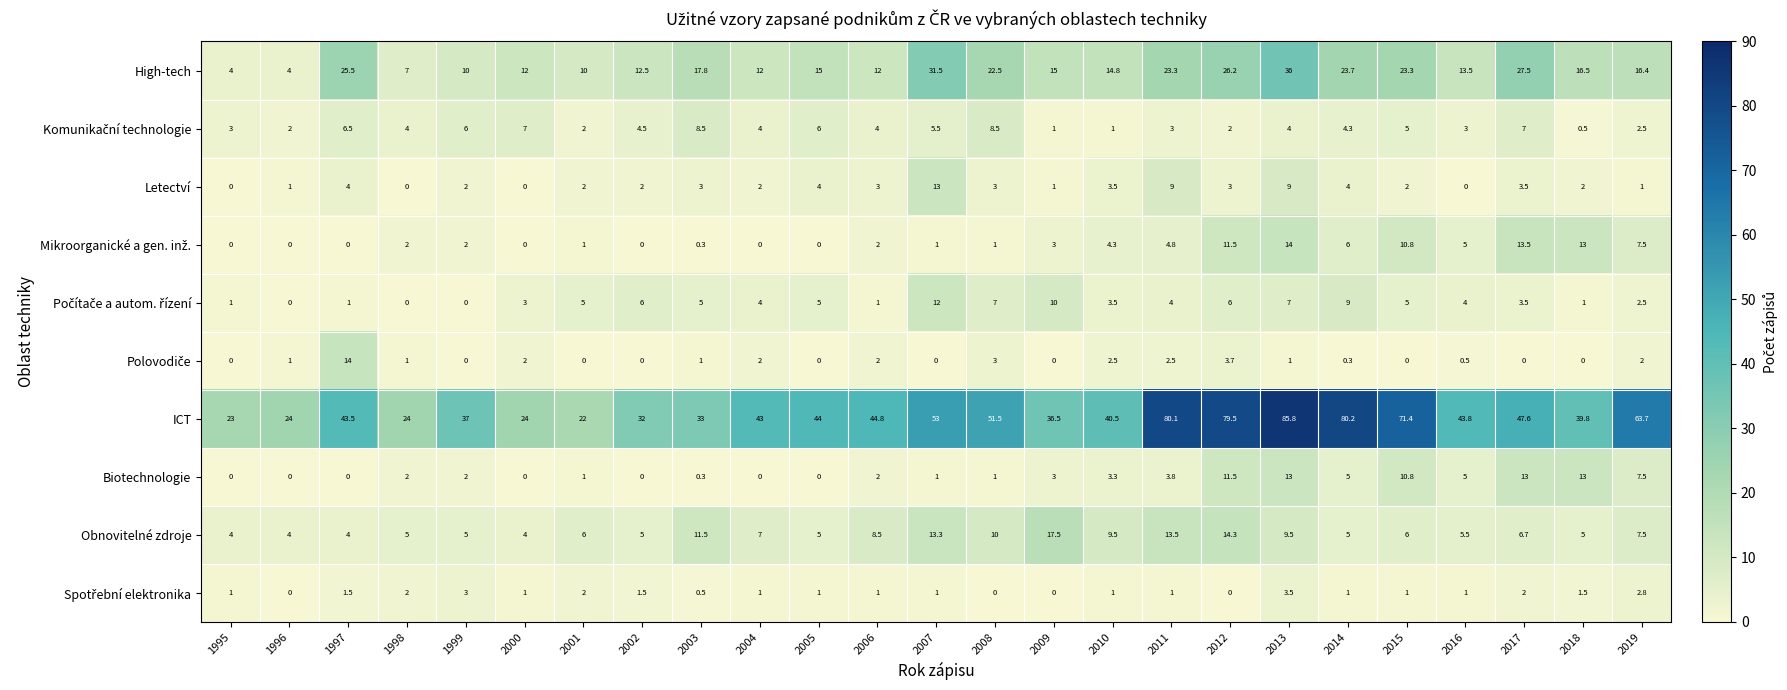

What is the spread (max minus min) of values at 2015?

71.4